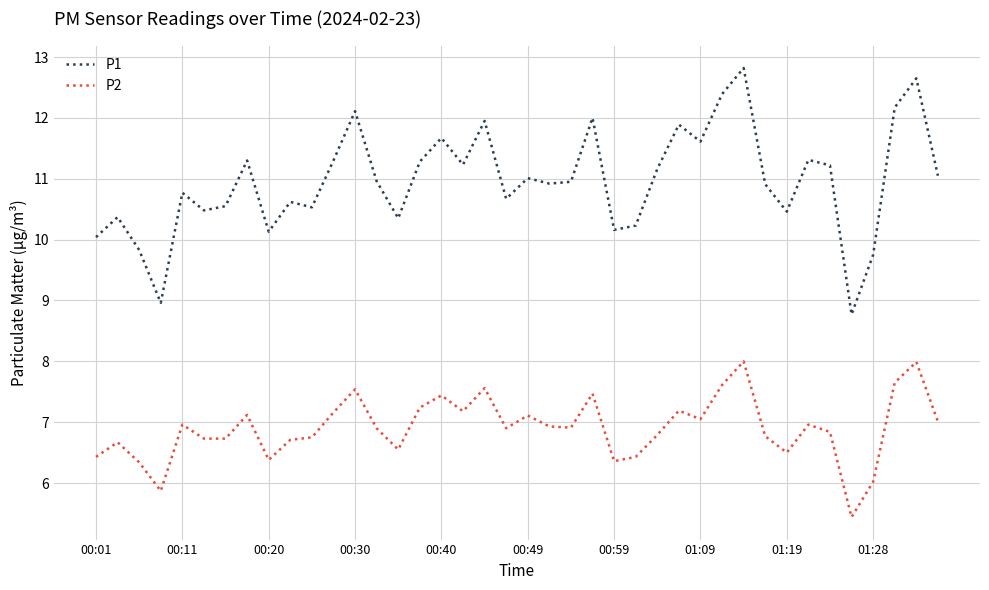

Which series has the largest range (max minus min)?

P1